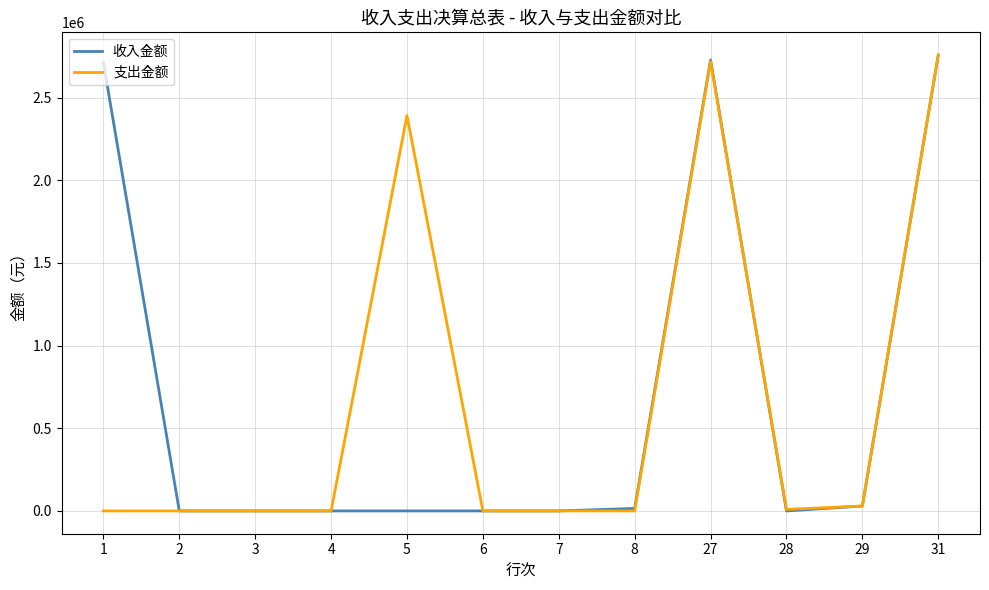

Count the number of data series in this chart.

2